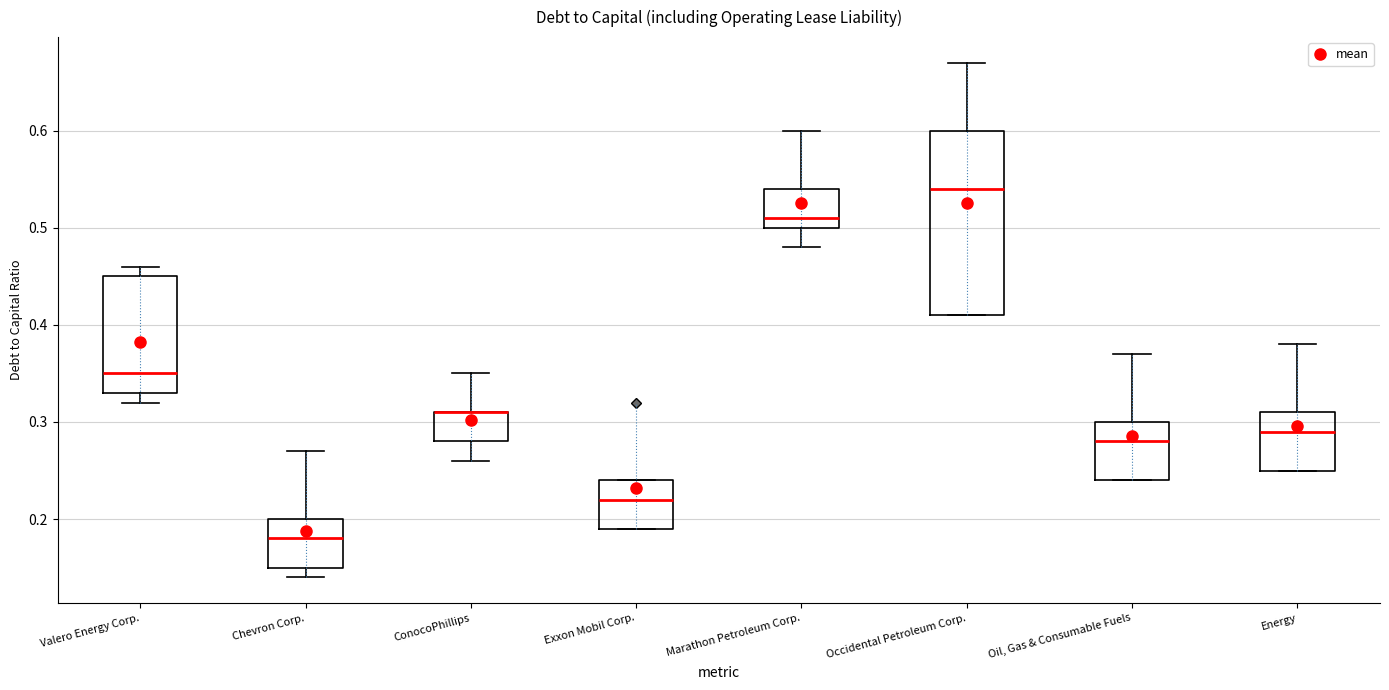

Reading left to right, transcribe this box plot: for each box, give where its median line is, the range the box spans, and where its two whiskers end, as read against the y-axis. The values are not printed on the chart, so give them approximately, as read against the axis.

Valero Energy Corp.: median 0.35, box 0.33 to 0.45, whiskers 0.32 to 0.46
Chevron Corp.: median 0.18, box 0.15 to 0.20, whiskers 0.14 to 0.27
ConocoPhillips: median 0.31 (drawn on the box's upper edge), box 0.28 to 0.31, whiskers 0.26 to 0.35
Exxon Mobil Corp.: median 0.22, box 0.19 to 0.24, whiskers 0.19 to 0.24
Marathon Petroleum Corp.: median 0.51, box 0.50 to 0.54, whiskers 0.48 to 0.60
Occidental Petroleum Corp.: median 0.54, box 0.41 to 0.60, whiskers 0.41 to 0.67
Oil, Gas & Consumable Fuels: median 0.28, box 0.24 to 0.30, whiskers 0.24 to 0.37
Energy: median 0.29, box 0.25 to 0.31, whiskers 0.25 to 0.38